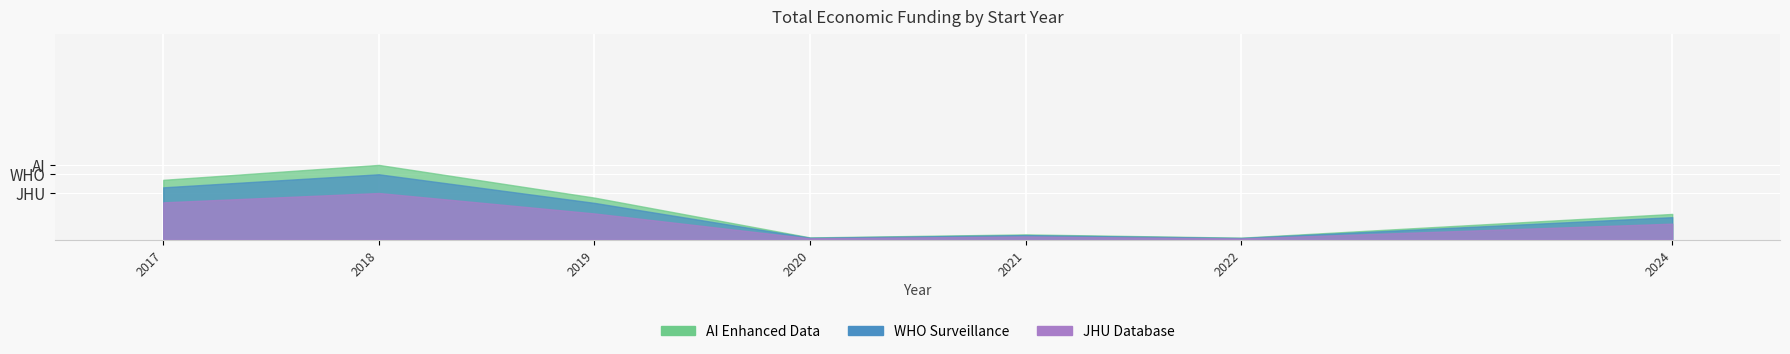

Read the Total economico value at 26.

559047